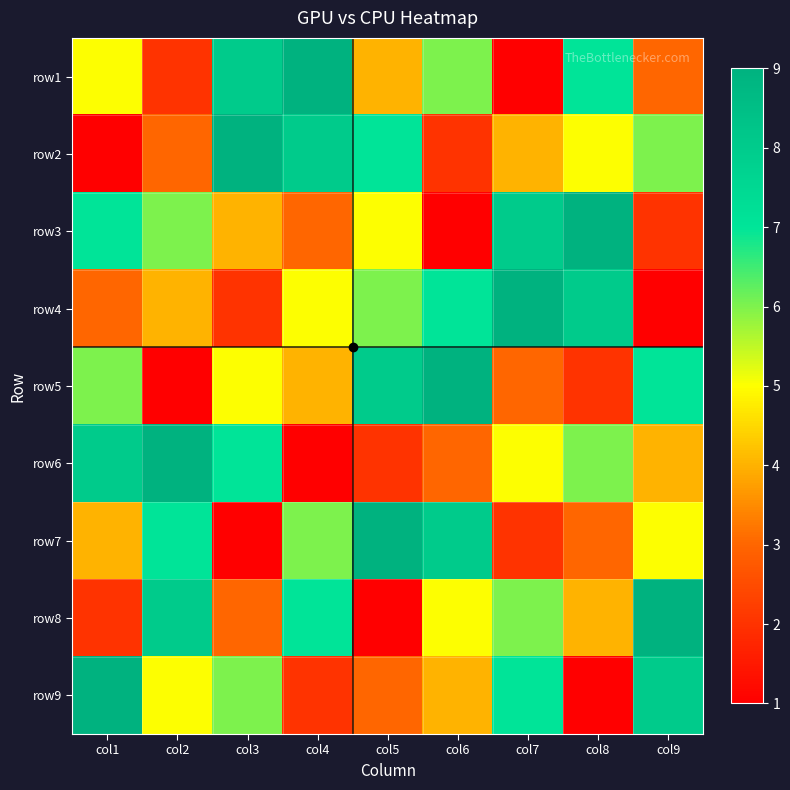

At how many categories does at least one series exceed 1?

9